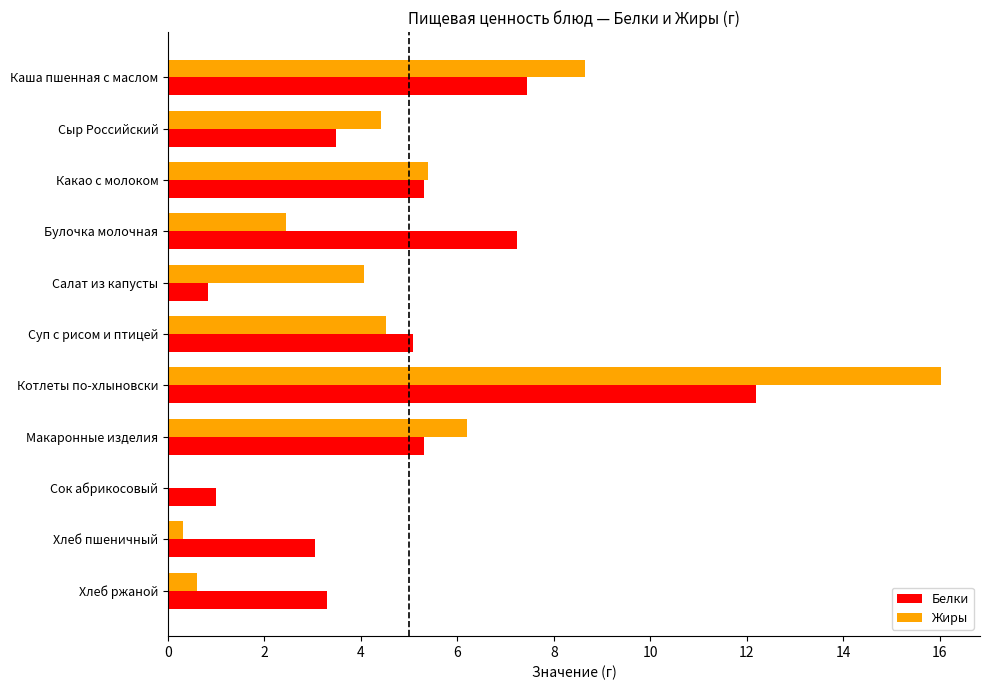

What is the sum of the Жиры values at Булочка молочная and Салат из капусты?

6.5